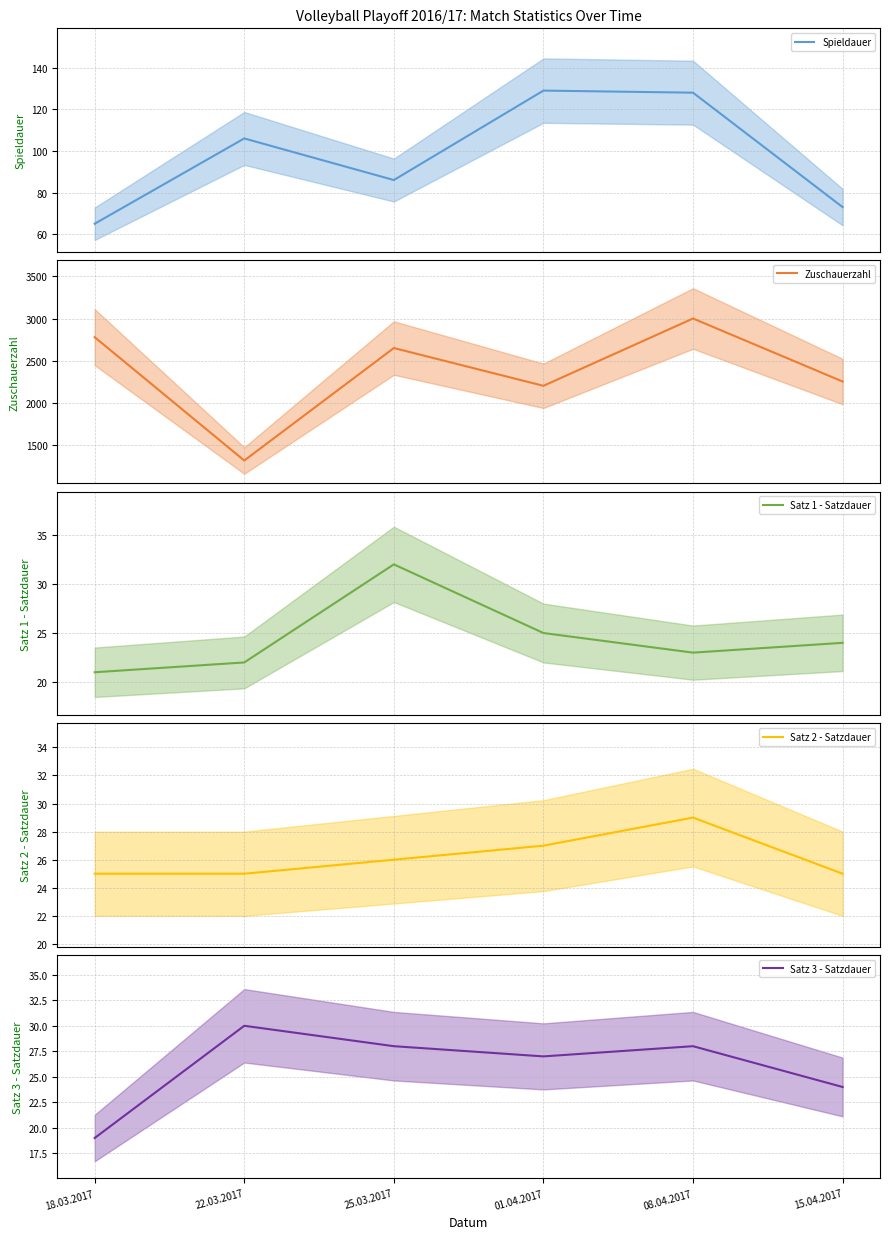

True or false: Zuschauerzahl and Satz 2 - Satzdauer cross at least once.

False